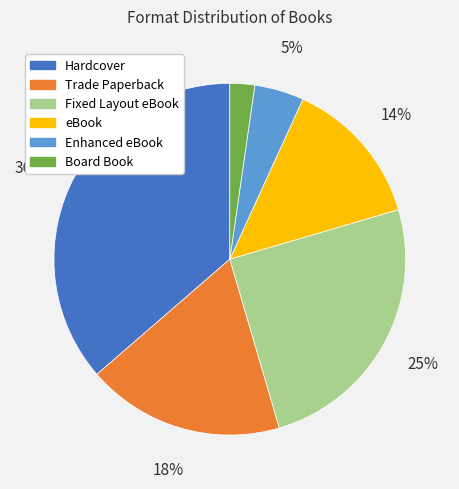

Count the number of slices in the pie.

6